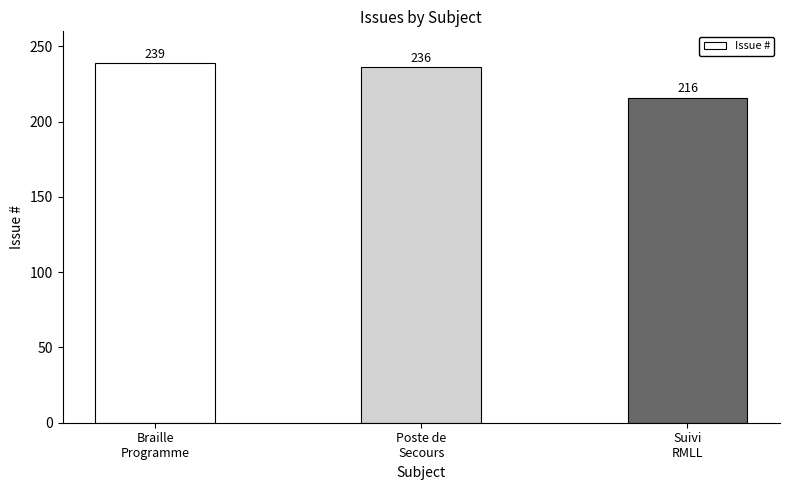

How many bars are there in total?

3